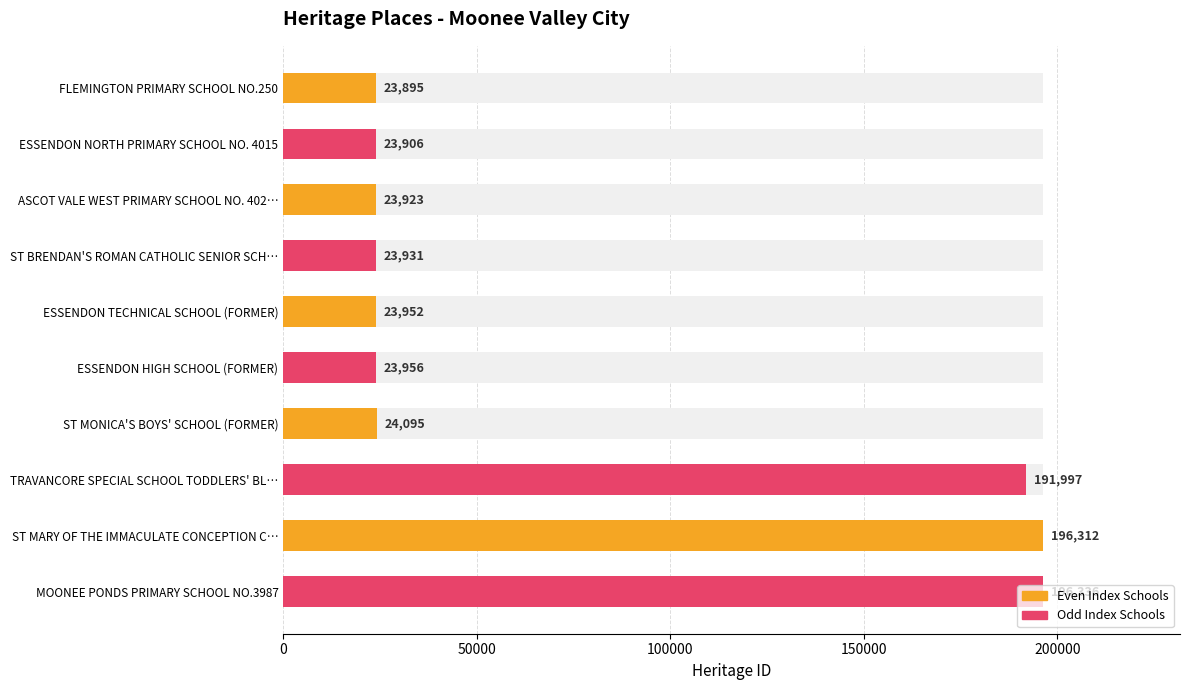

Does the chart contain stacked bars?

No